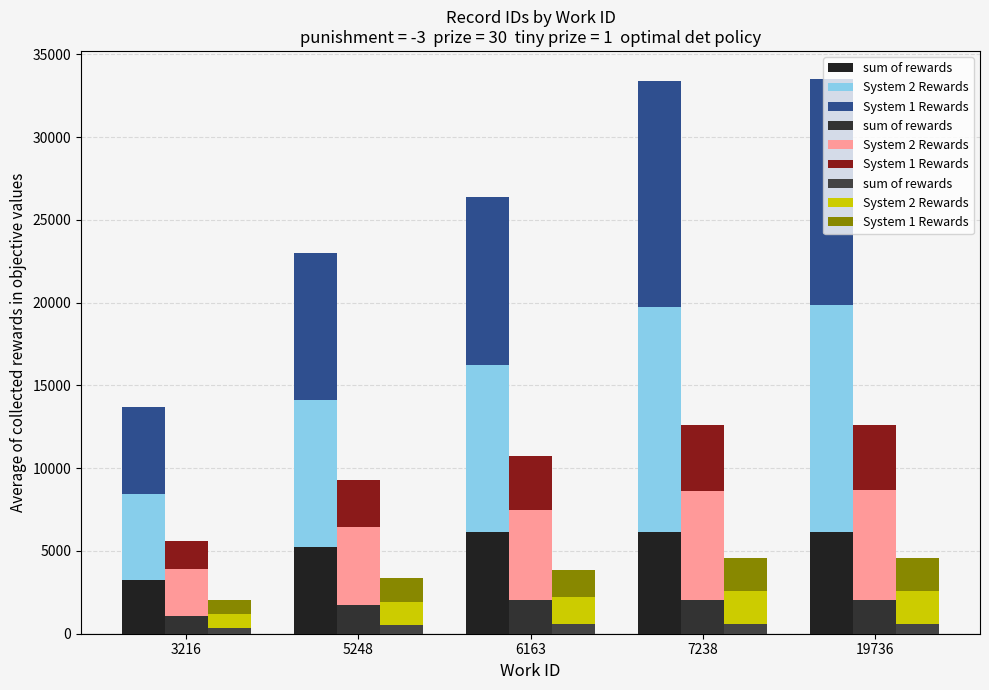

The value of System 2 Rewards at 7238 is 1973. True or false?

True